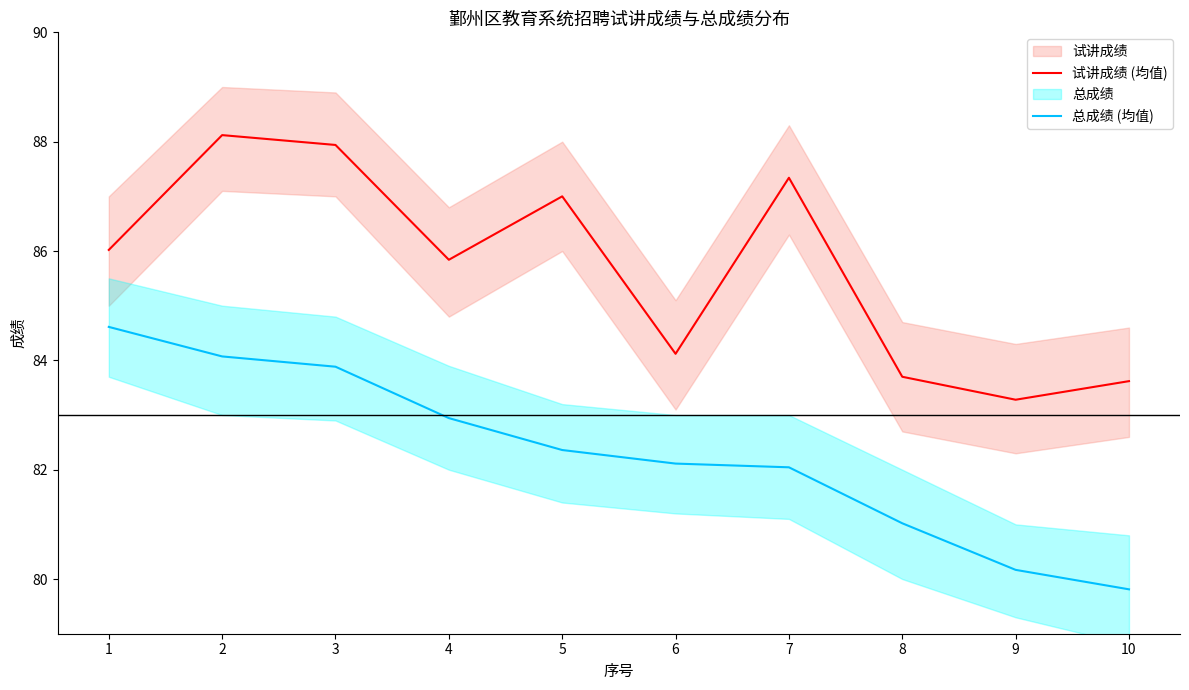

Where is the first local maximum for 试讲成绩 (均值)?

2